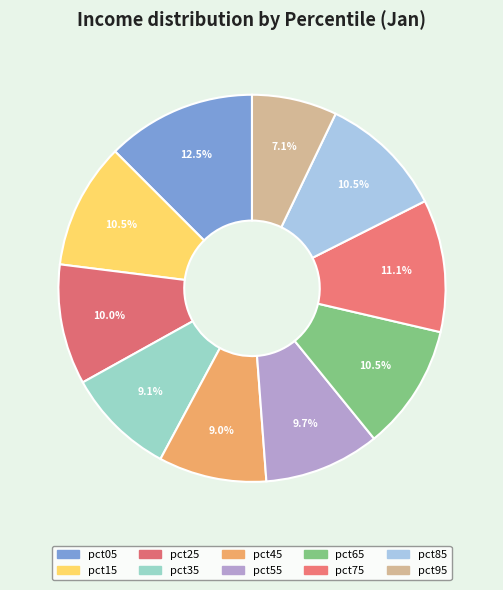

True or false: pct75 accounts for 11% of the total.

True